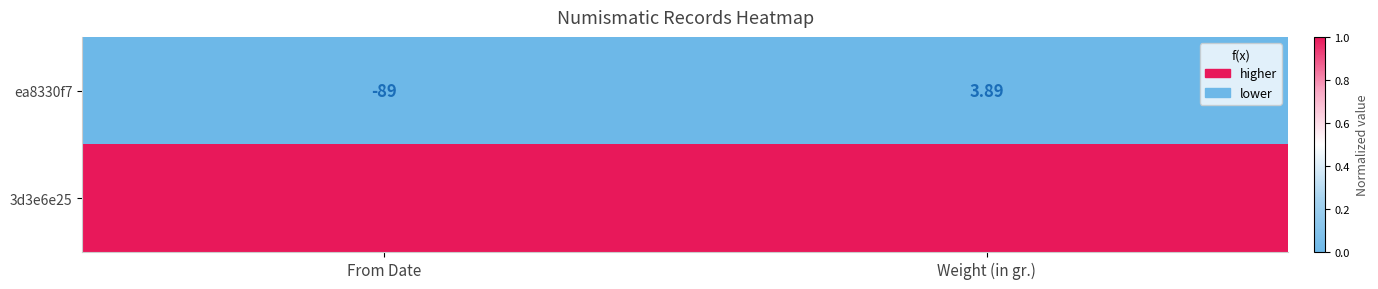

Rank the series at Weight (in gr.) from highest to lowest value.

3d3e6e25, ea8330f7